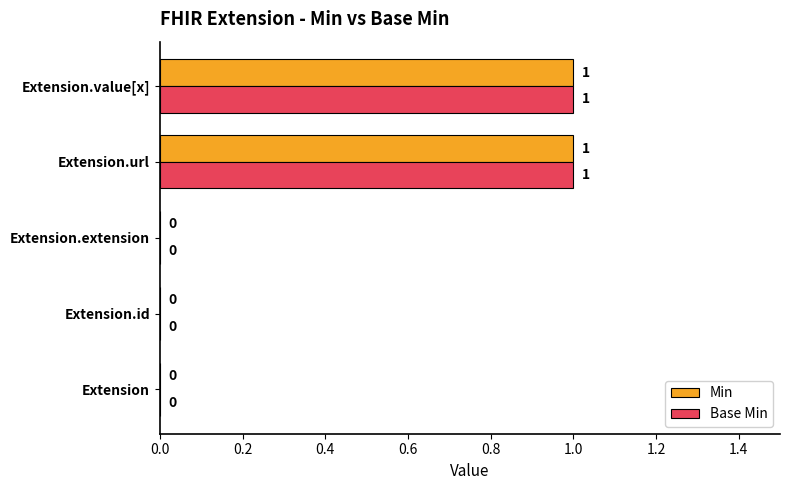

The Min series shows 0 at Extension.extension. True or false?

True